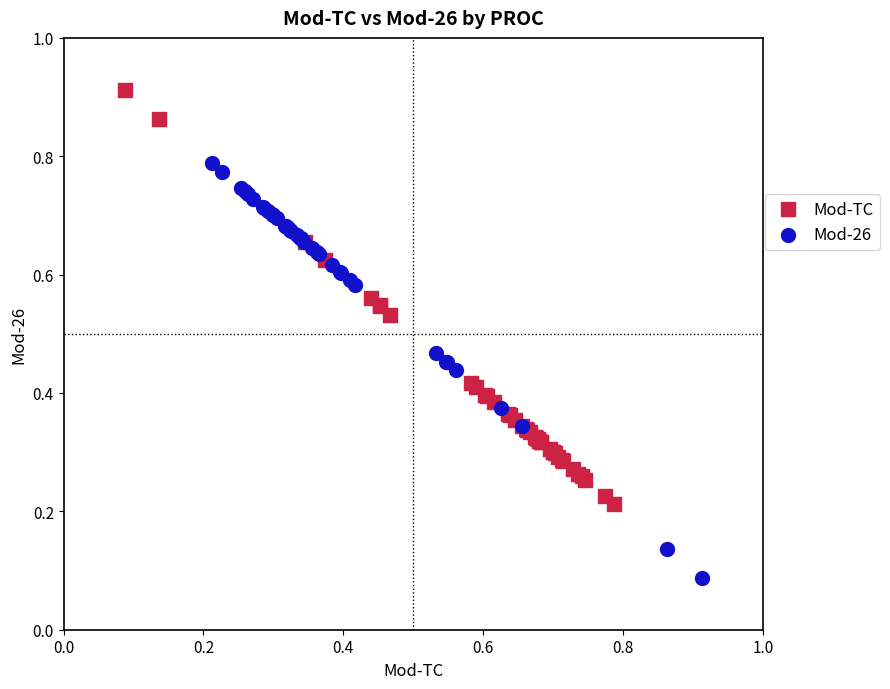

Which series contains the highest Y value?

Mod-TC